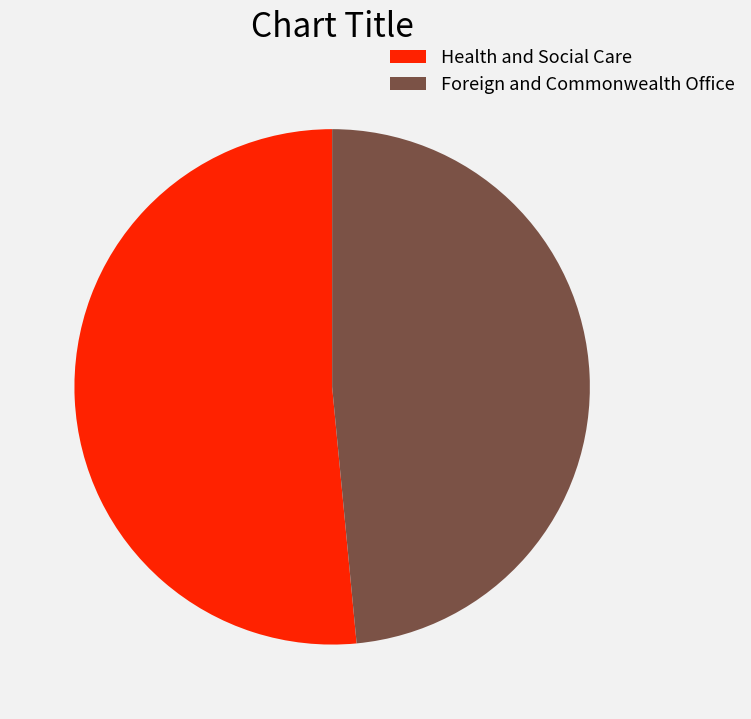

True or false: Foreign and Commonwealth Office accounts for 48% of the total.

True